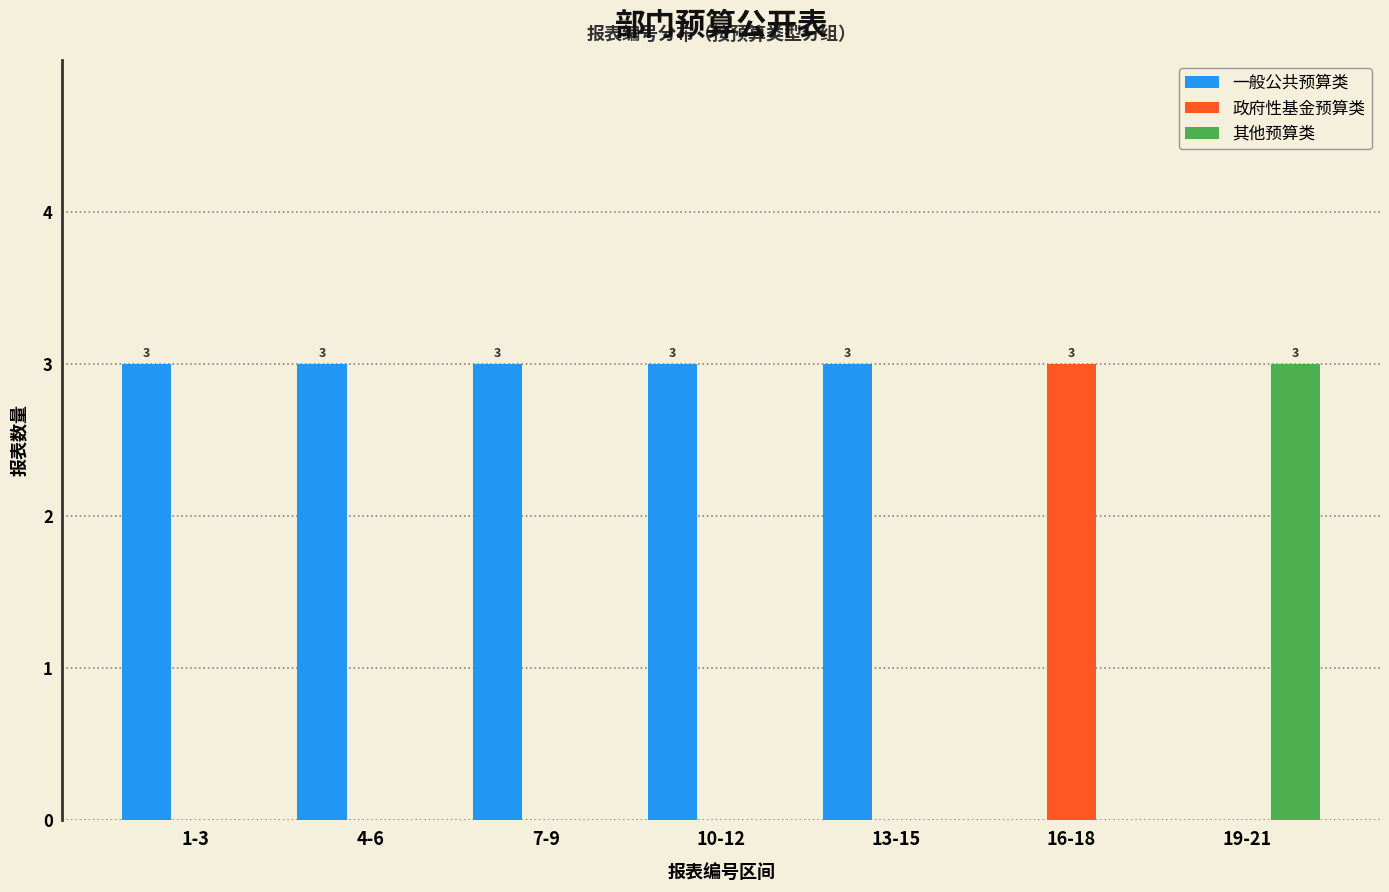

Reading right to left, extract all data points from this chart.

一般公共预算类: 19-21=0	16-18=0	13-15=3	10-12=3	7-9=3	4-6=3	1-3=3
政府性基金预算类: 19-21=0	16-18=3	13-15=0	10-12=0	7-9=0	4-6=0	1-3=0
其他预算类: 19-21=3	16-18=0	13-15=0	10-12=0	7-9=0	4-6=0	1-3=0